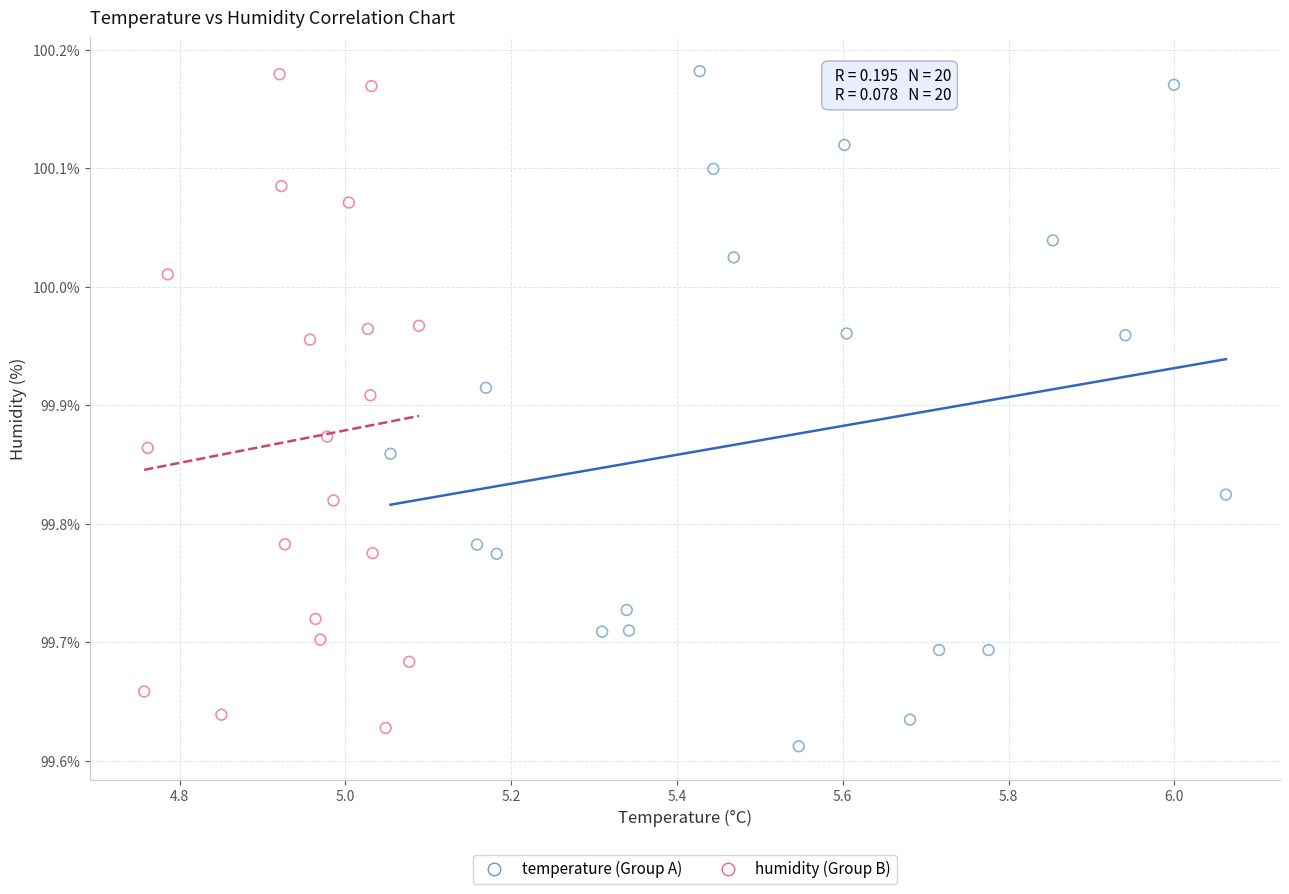

What are all the series names shown in the legend?

temperature (Group A), humidity (Group B)